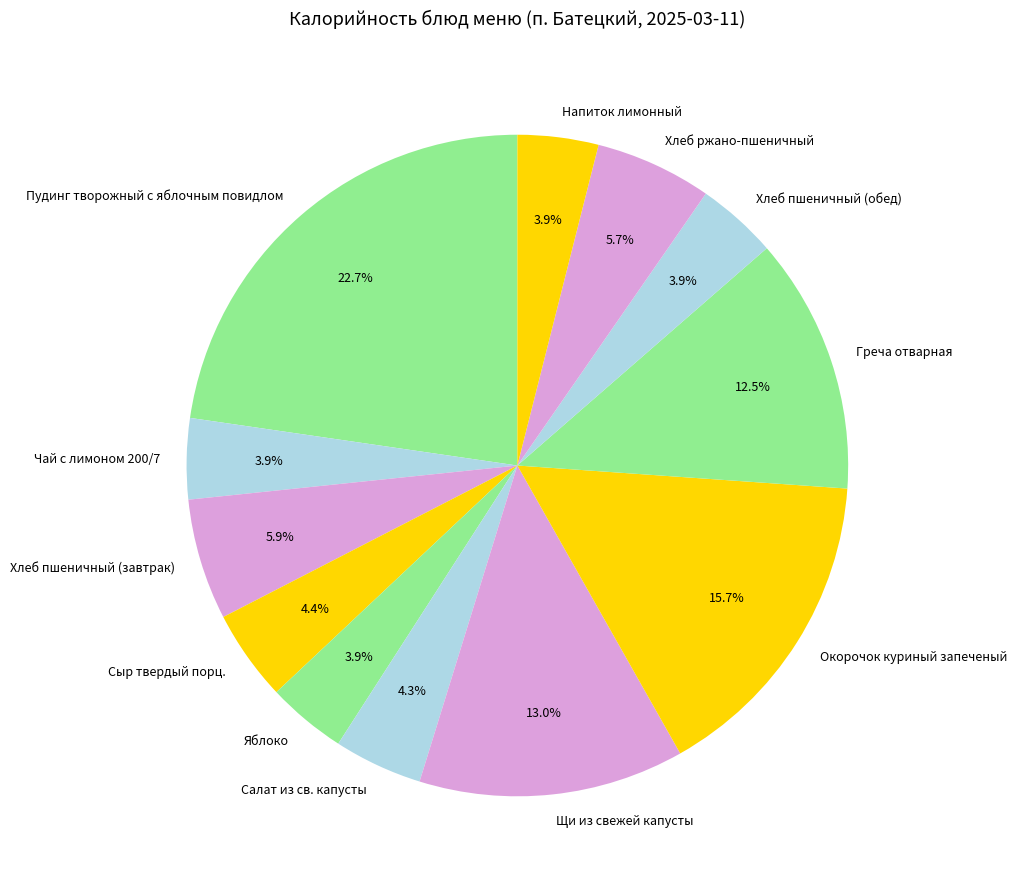

Count the number of slices in the pie.

12